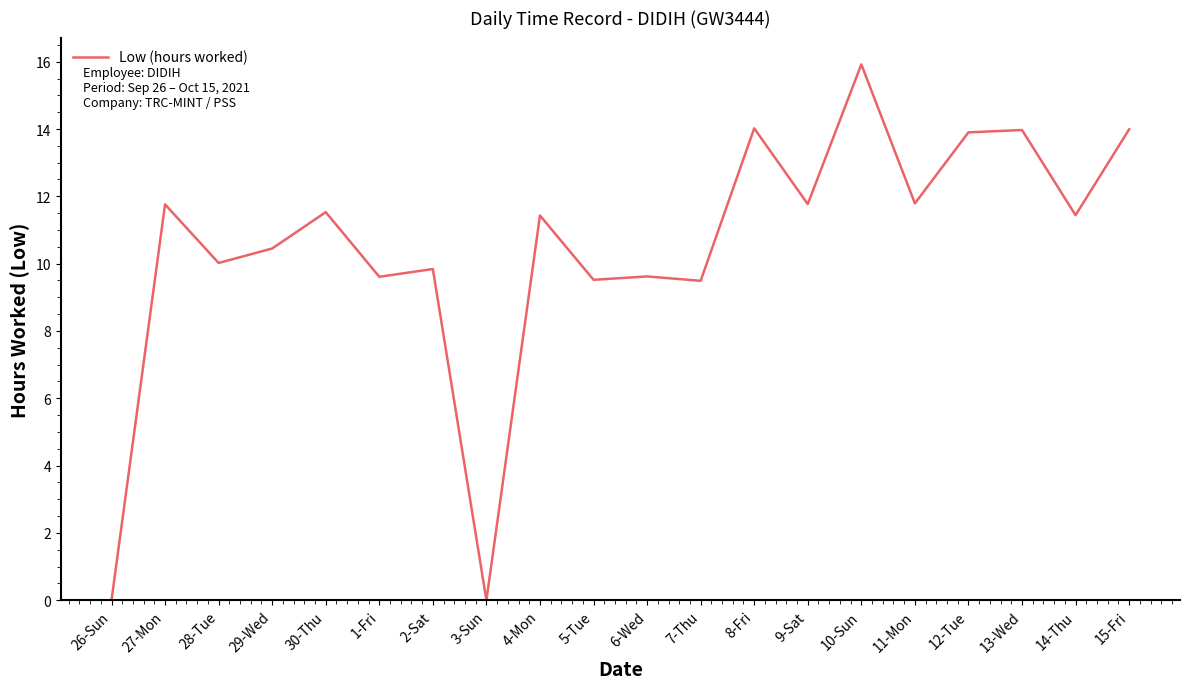

What is the change in value from 29-Wed to 30-Thu?

+1.1